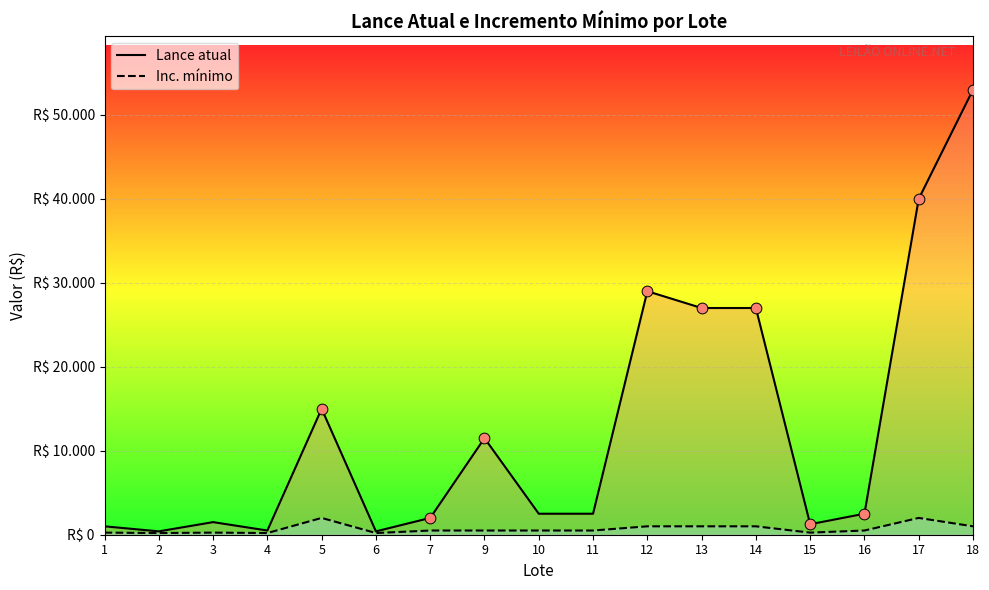

Which series has the largest total across all categories?

Lance atual